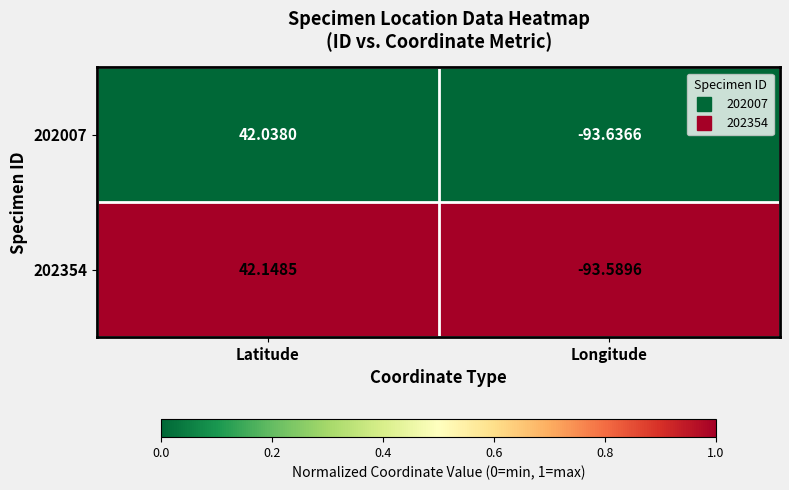

At how many categories does at least one series exceed 0?

1